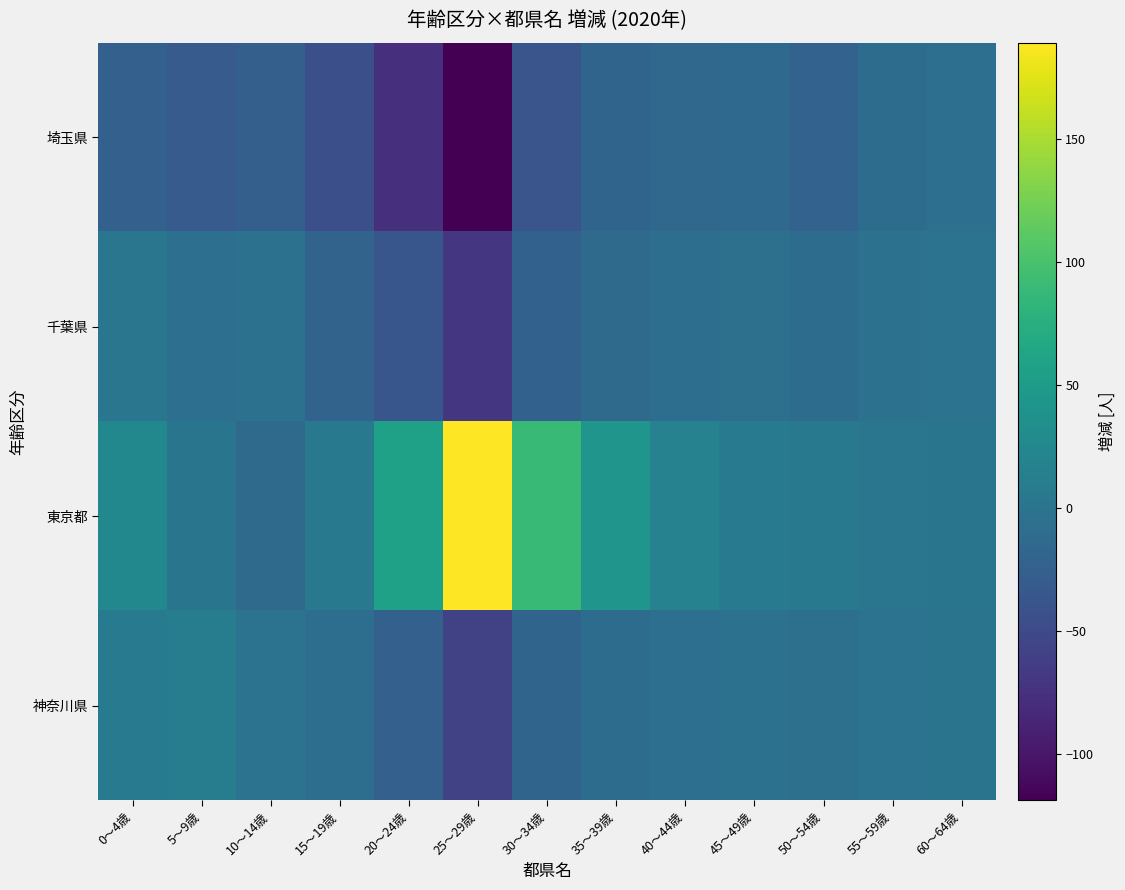

Between 5～9歳 and 60～64歳, which series saw the biggest shift?

埼玉県